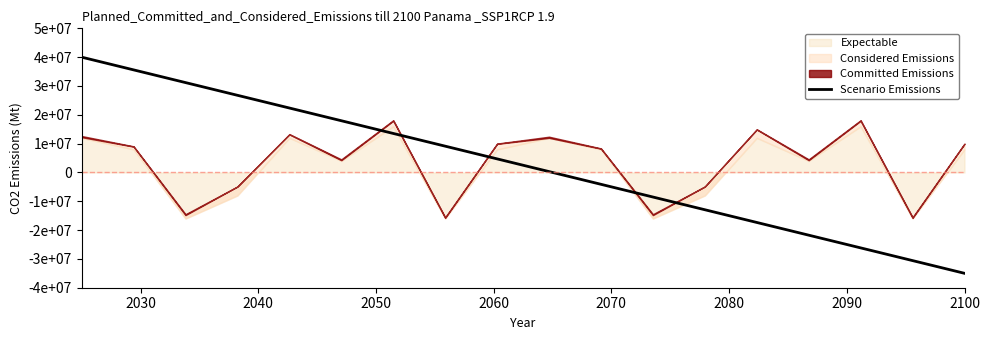

What is the value of the 11th point from the left?

-4117647.1